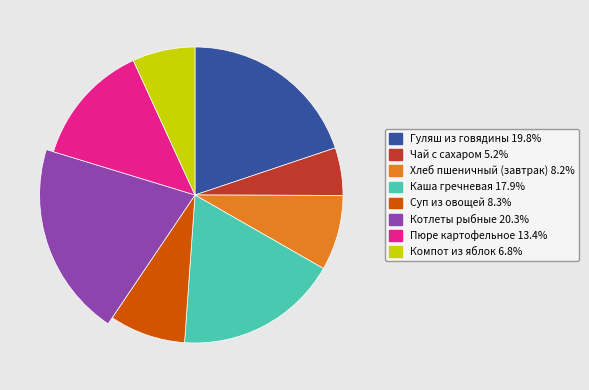

Is there any slice that represents more than half of the pie?

No